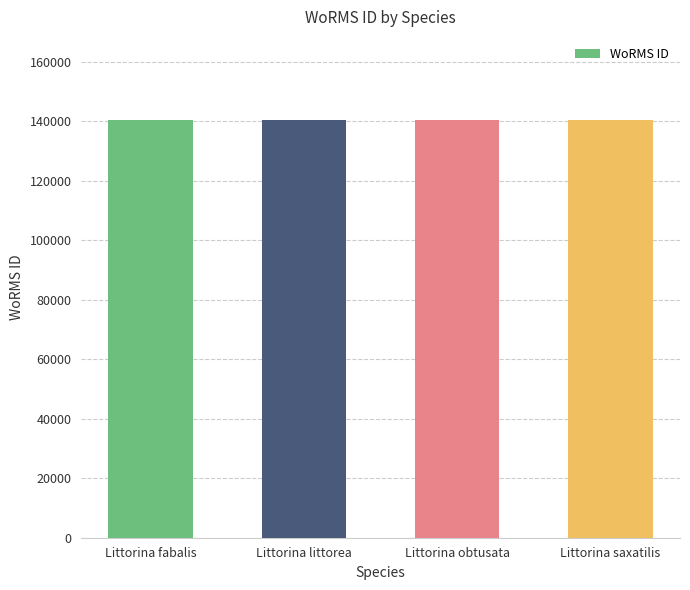

What is the smallest value displayed?

140261